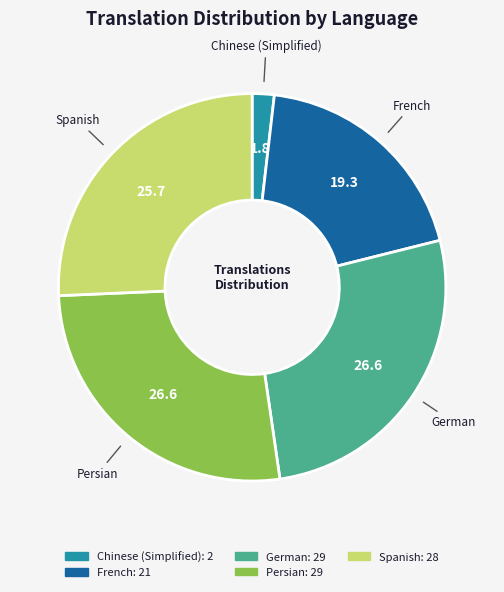

The Persian slice represents 15% of the pie. True or false?

False